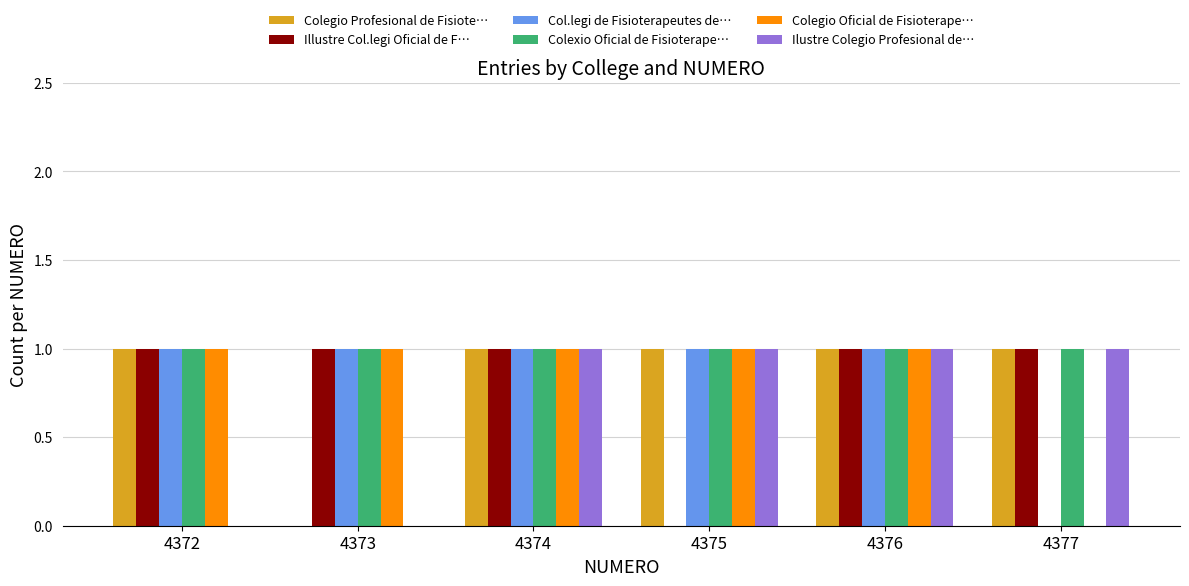

Which series changed the most between 4374 and 4375?

Illustre Col.legi Oficial de F…